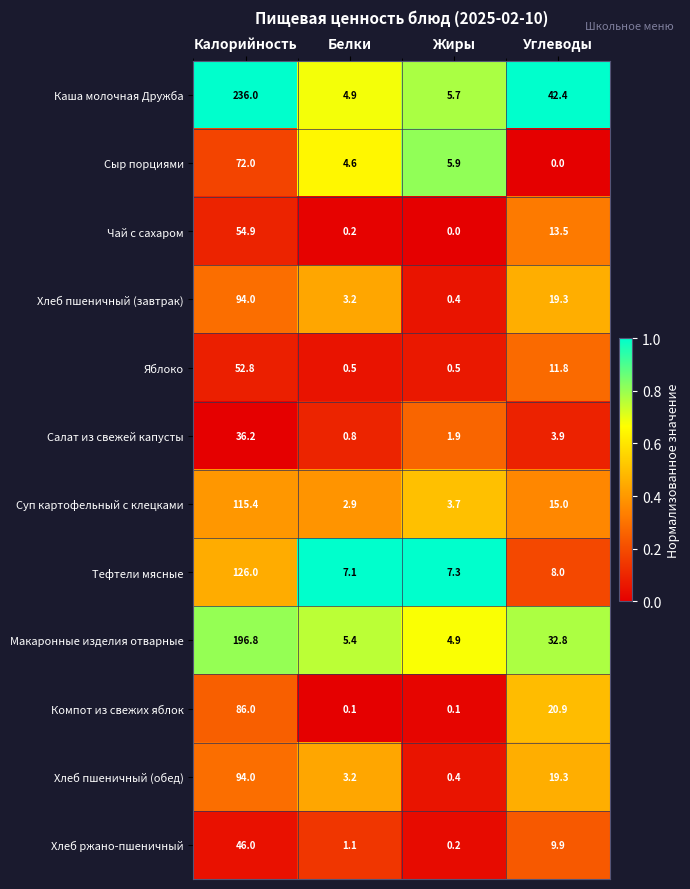

How many series are shown in this chart?

12